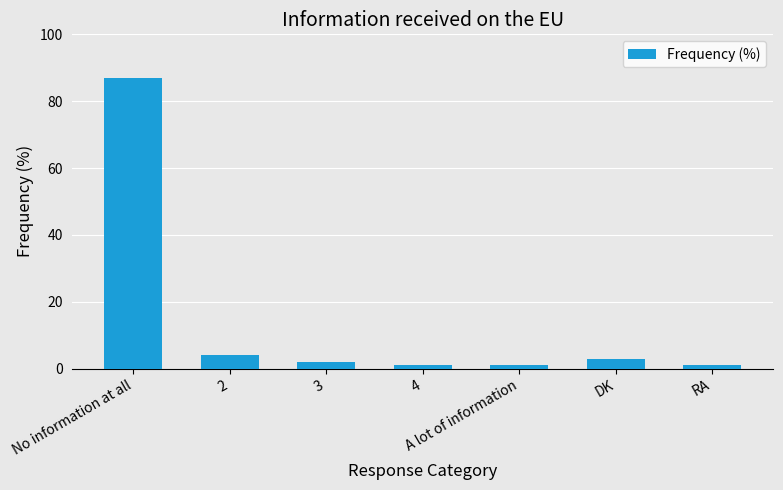

What position from the right is A lot of information?

3